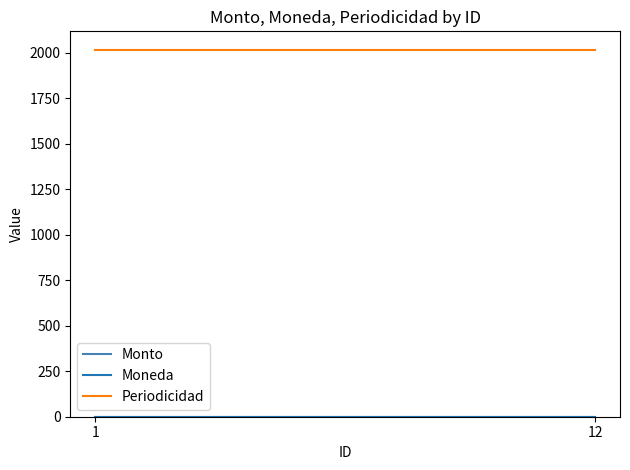

At which category does the chart reach its peak across all series?

1